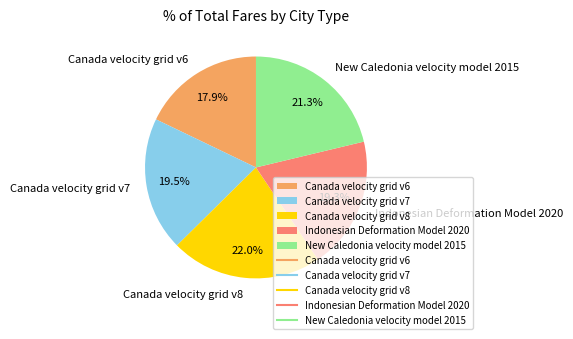

Which slice is the largest?

Canada velocity grid v8